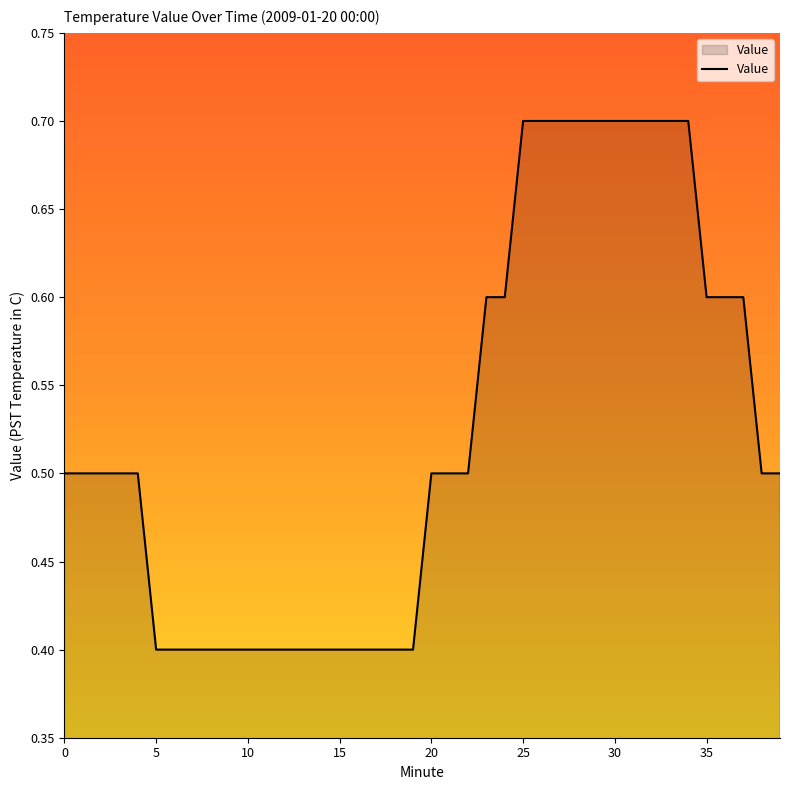

What is the smallest value displayed?

0.4